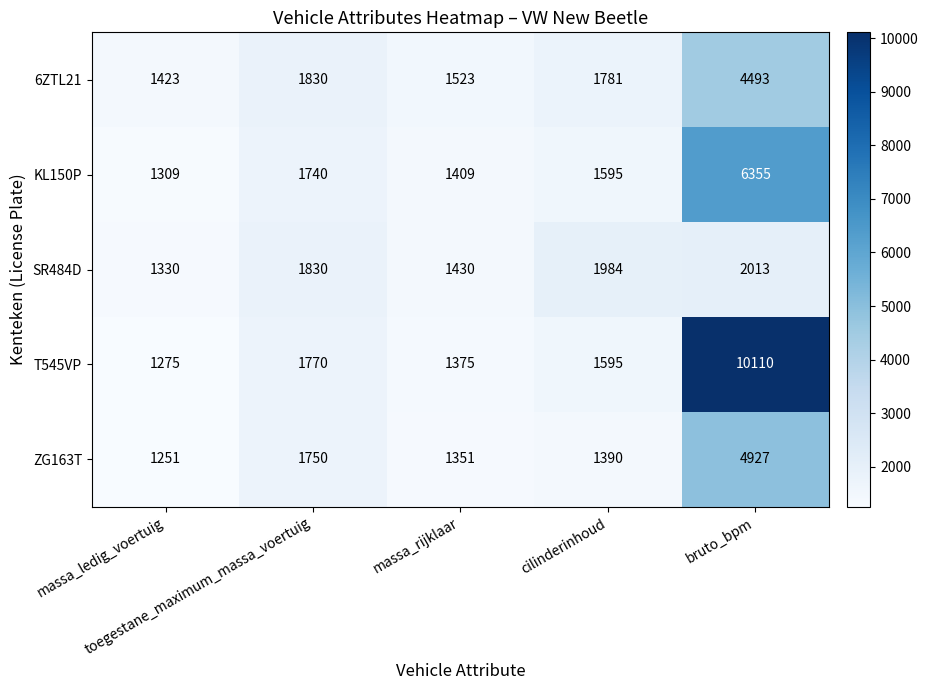

Rank the series at massa_rijklaar from lowest to highest value.

ZG163T, T545VP, KL150P, SR484D, 6ZTL21